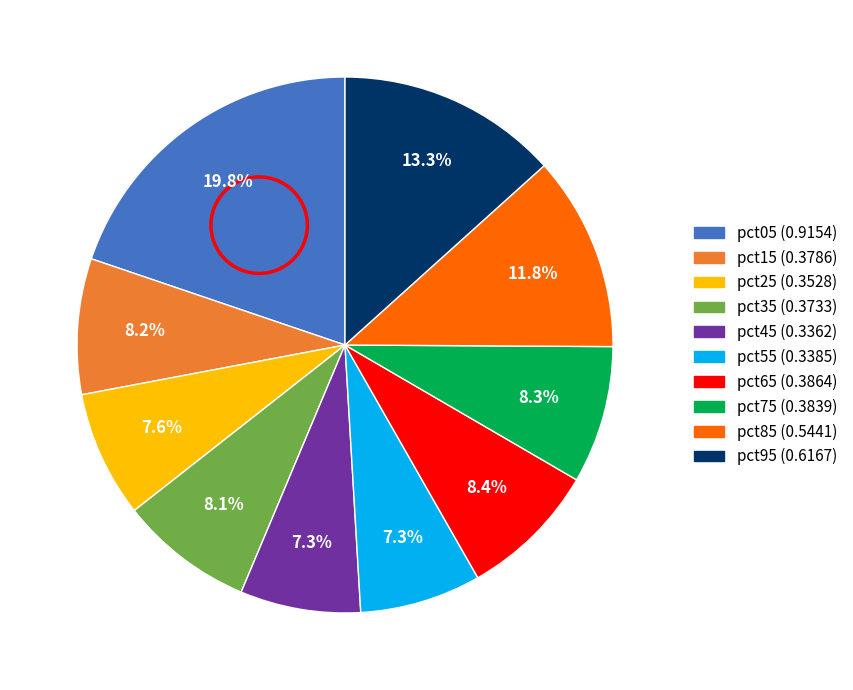

To the nearest percent, what is the combined percentage of pct55 and pct85?

19%